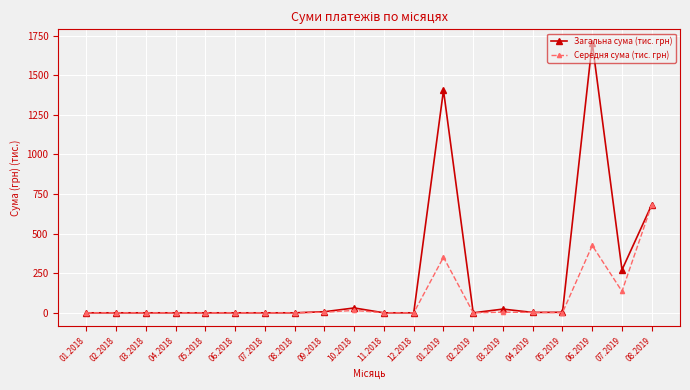

At how many categories does at least one series exceed 1440?

1